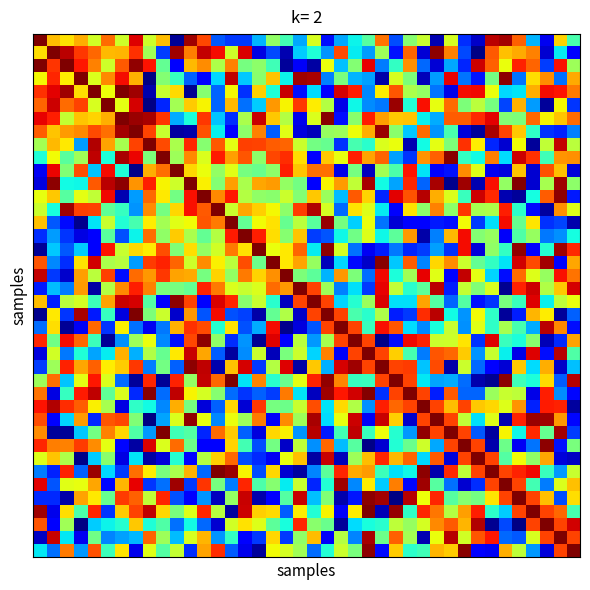

What is the maximum value shown in the chart?

171.0